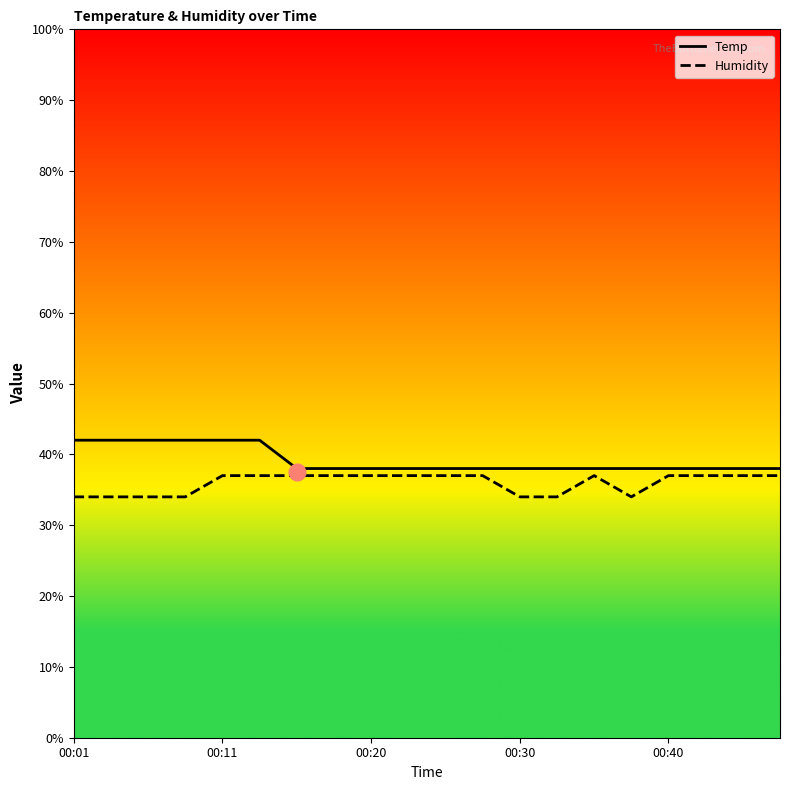

How many lines are shown in the chart?

2